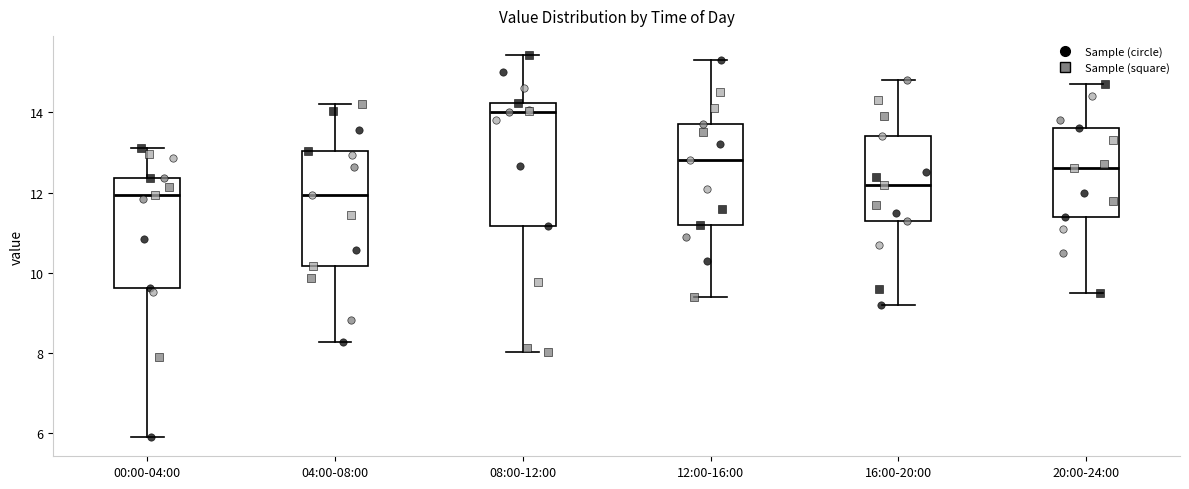

Where does the median line of the box for 16:00-20:00 sit on the y-axis? The values are not printed on the chart, so give them approximately, as read against the axis.

12.2